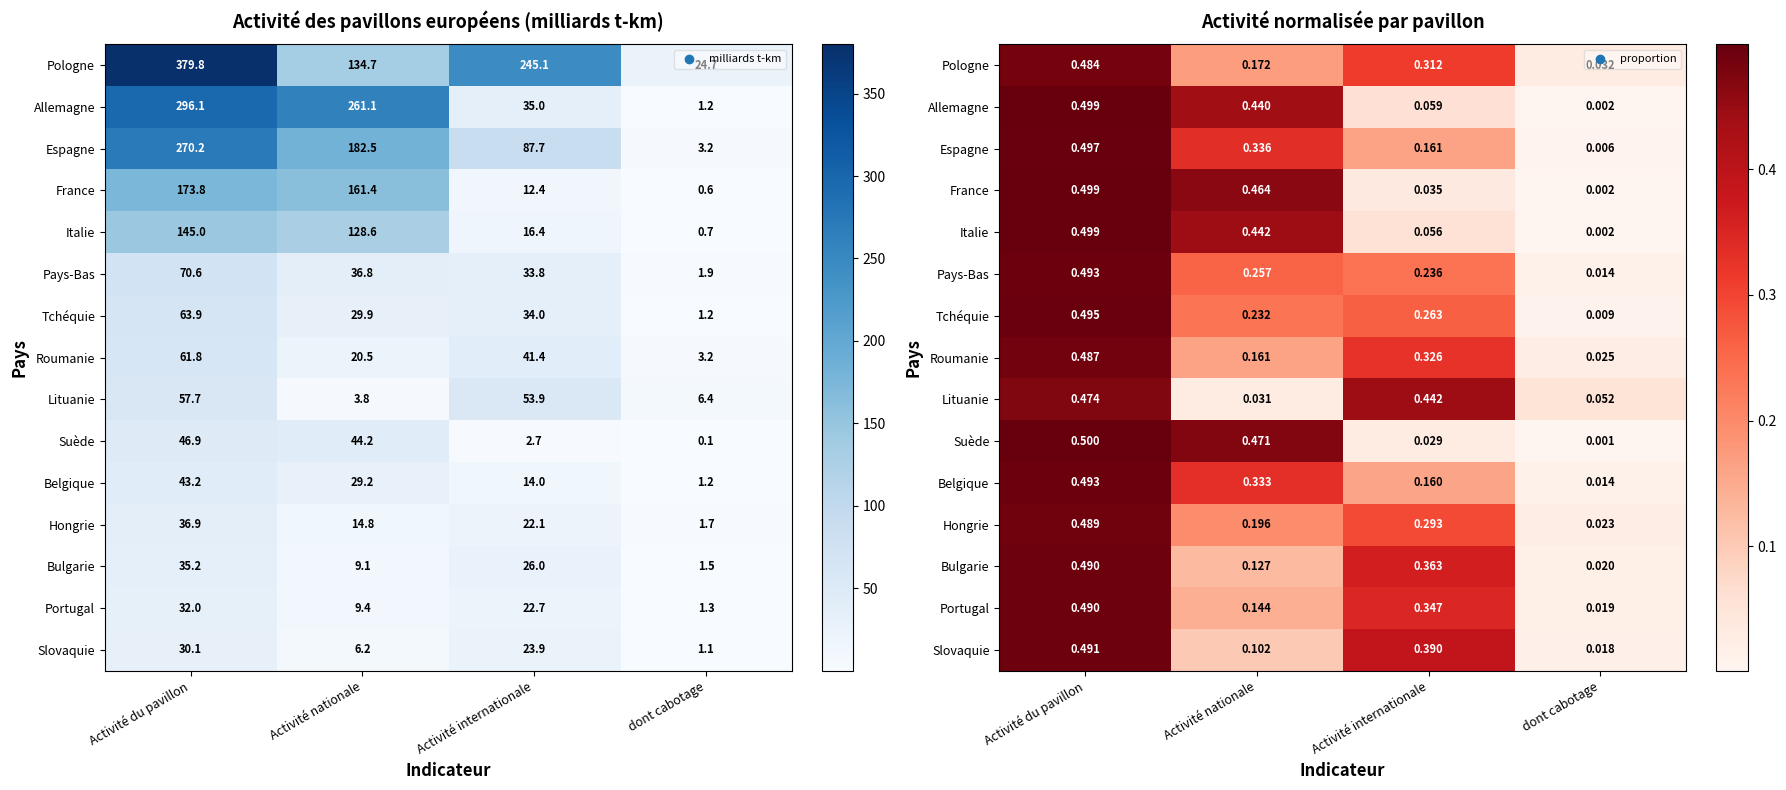

Rank the categories by Tchéquie value from lowest to highest.

dont cabotage, Activité nationale, Activité internationale, Activité du pavillon